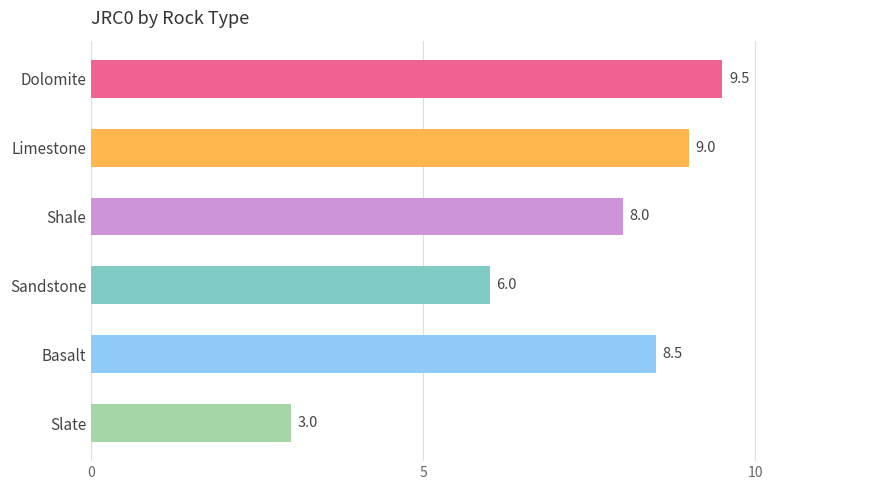

What is the sum of all values?

44.0